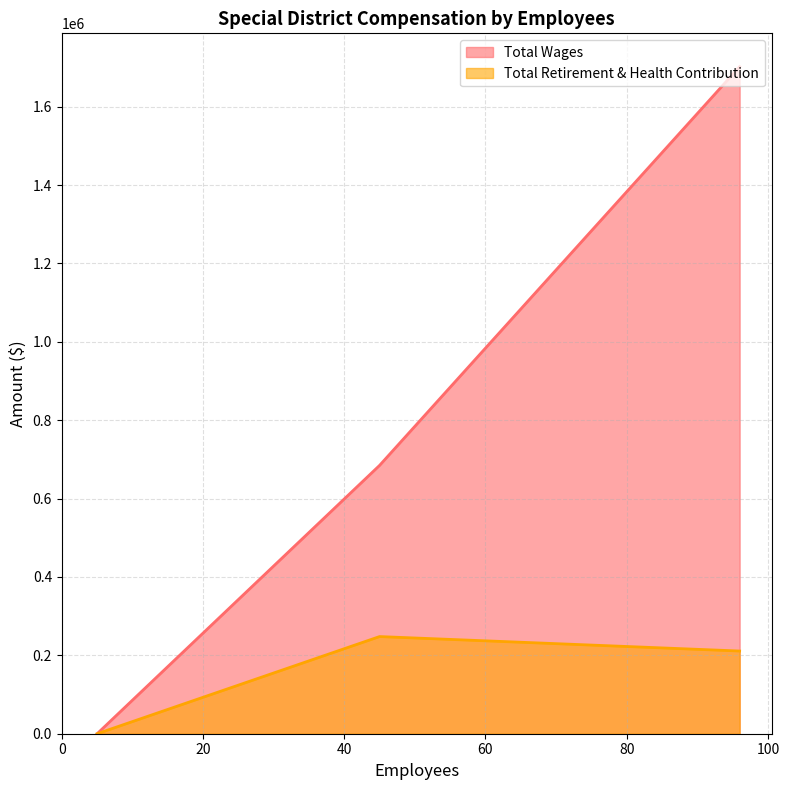

The value of Total Wages at 96 is 380293. True or false?

False